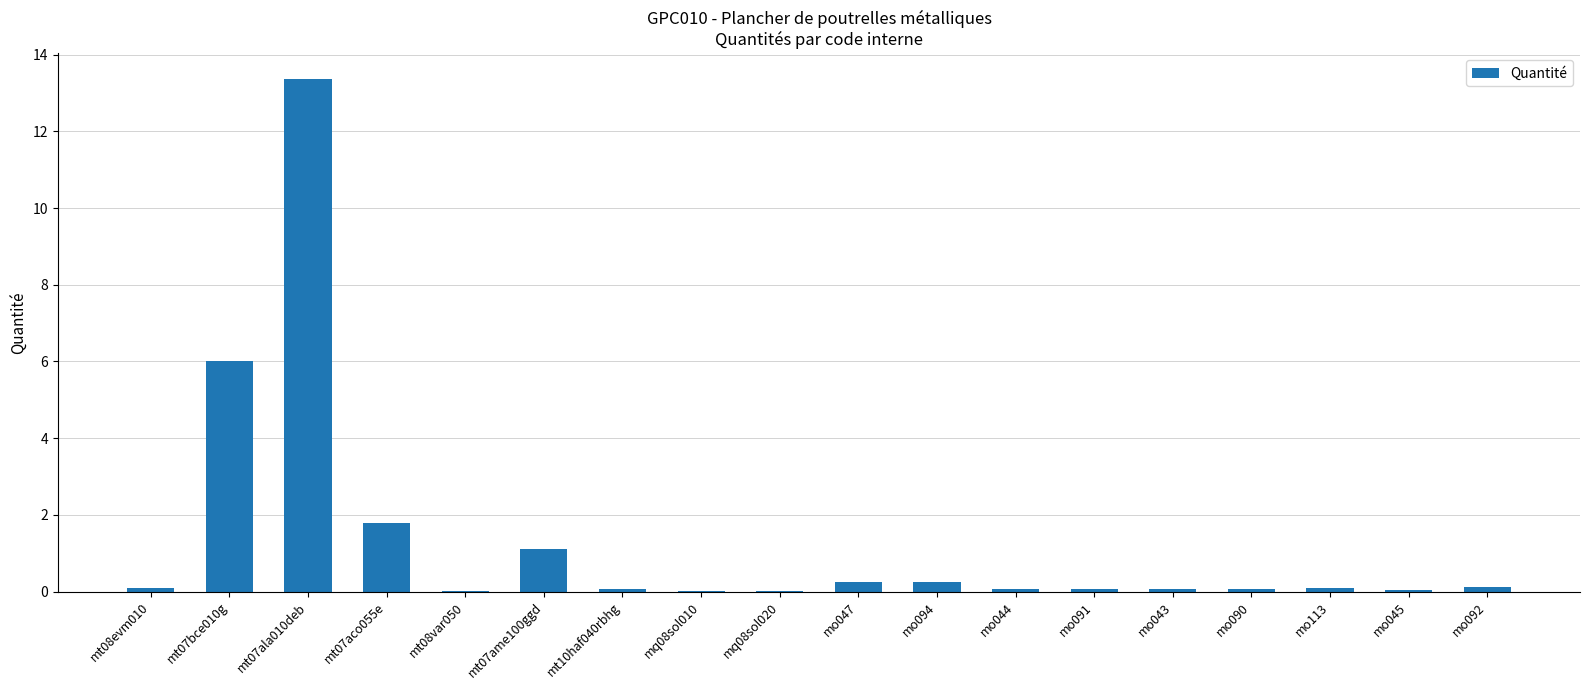

What is the ratio of the value at mt07bce010g to the value at mt07aco055e?

3.3